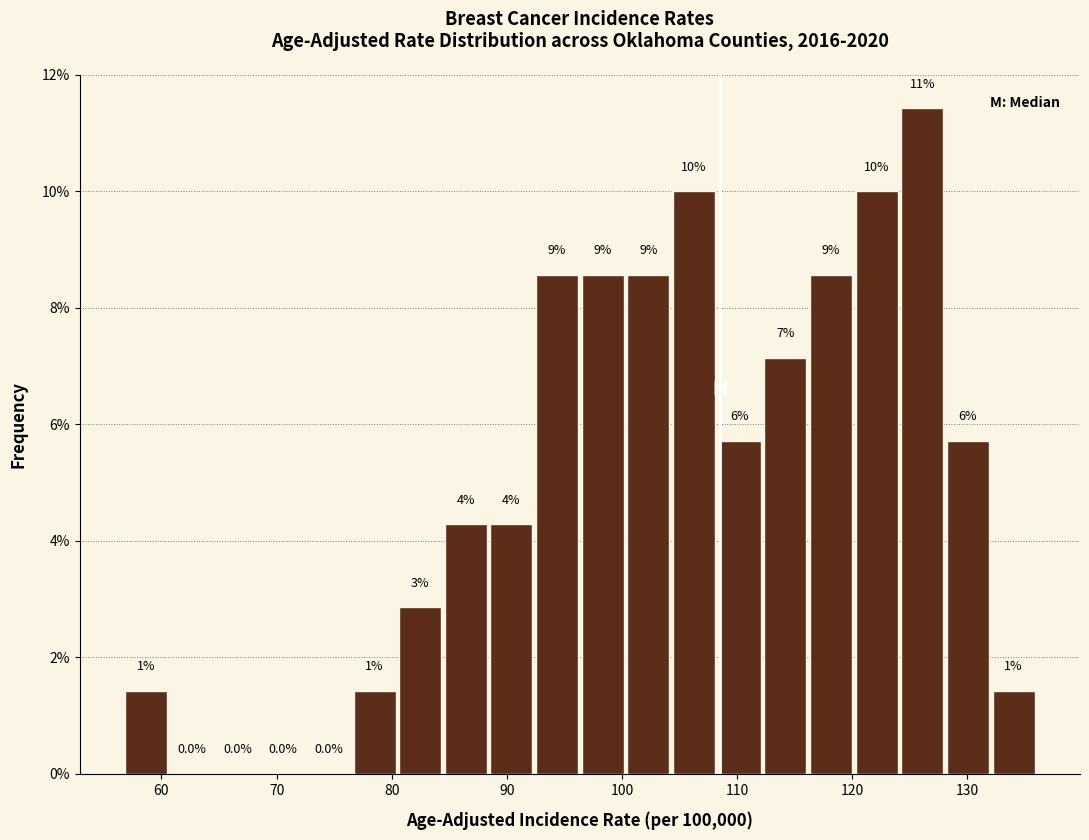

Read against the x-axis, roughly where is the centre of the tallest bar?

126